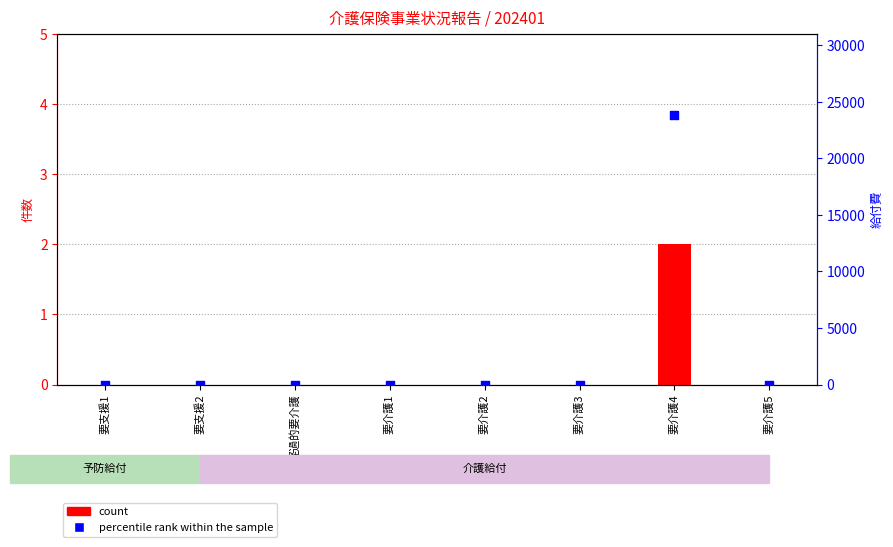

At how many categories does at least one series exceed 9226?

1